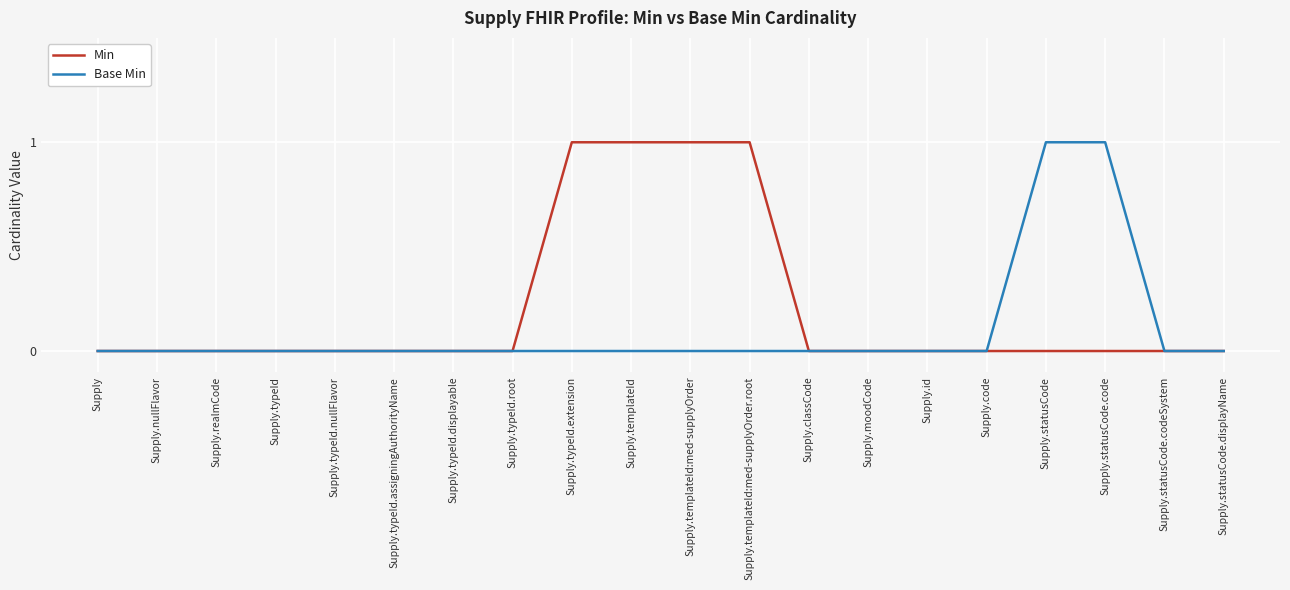

What are all the series names shown in the legend?

Min, Base Min